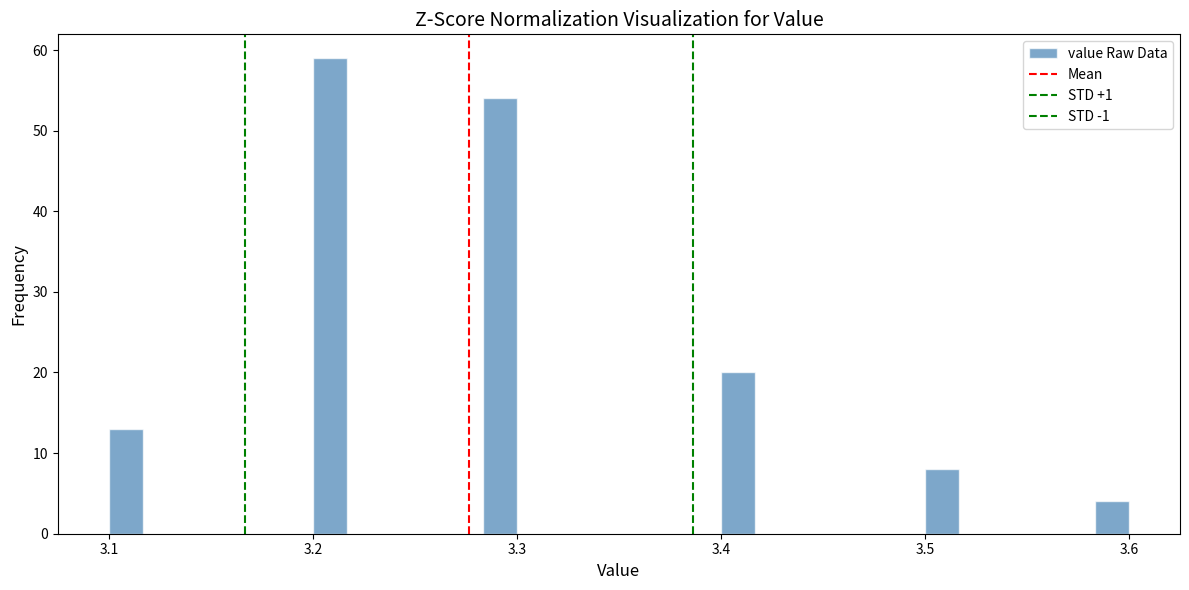

Around what value on the x-axis is the tallest bar? Give the approximate position of its centre, as read against the axis.

3.21